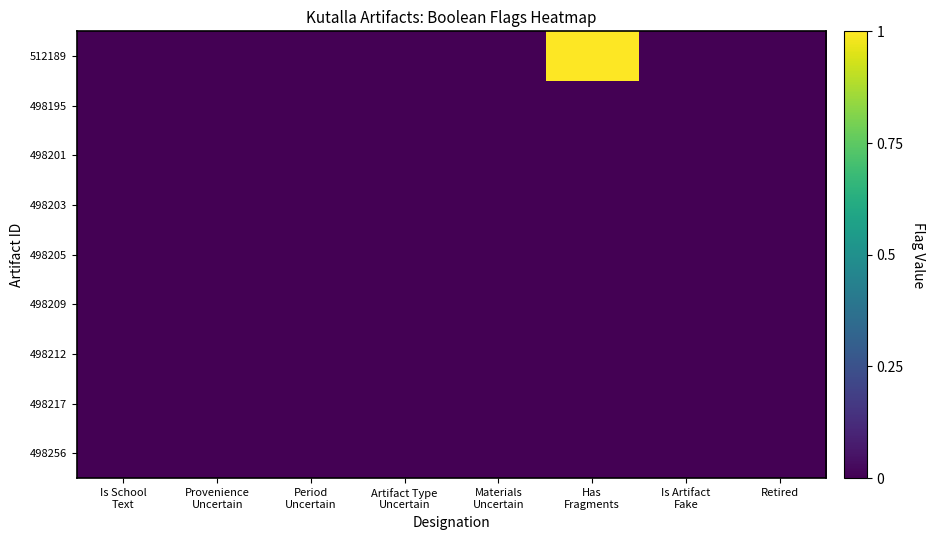

At which category is the sum across all series the highest?

Has
Fragments